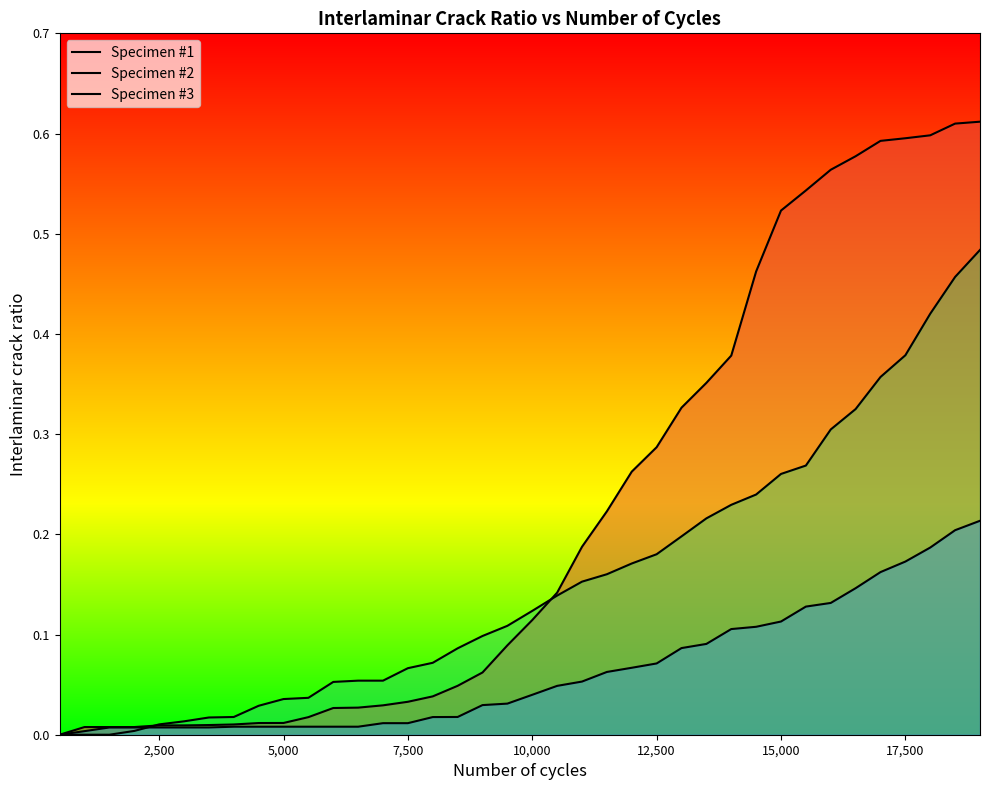

True or false: Specimen #1 and Specimen #3 intersect in this chart.

False